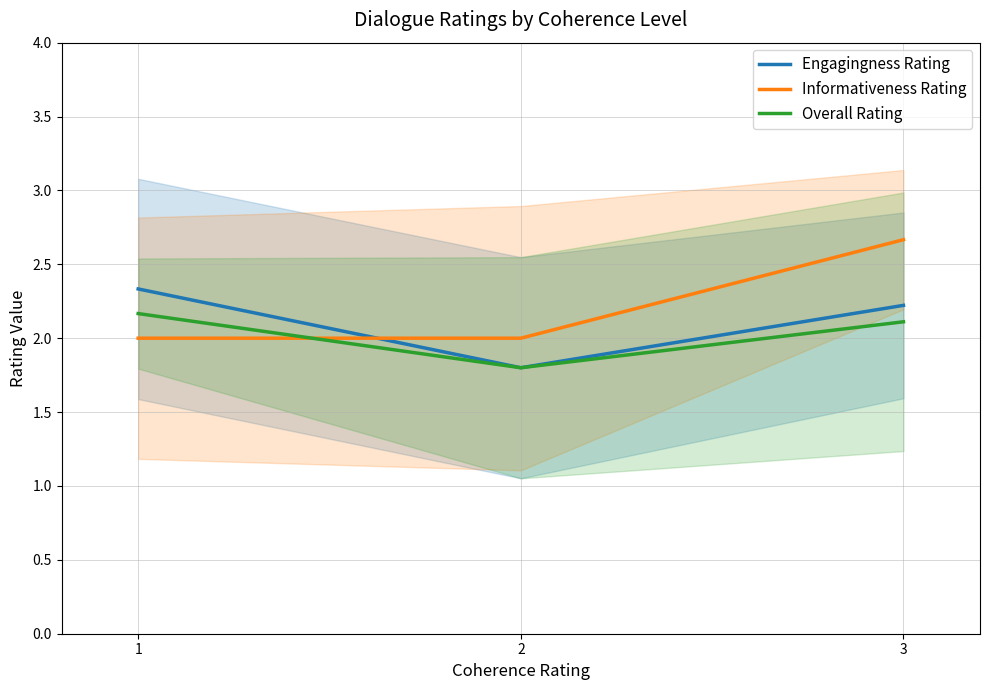

What is the smallest value displayed?

1.8